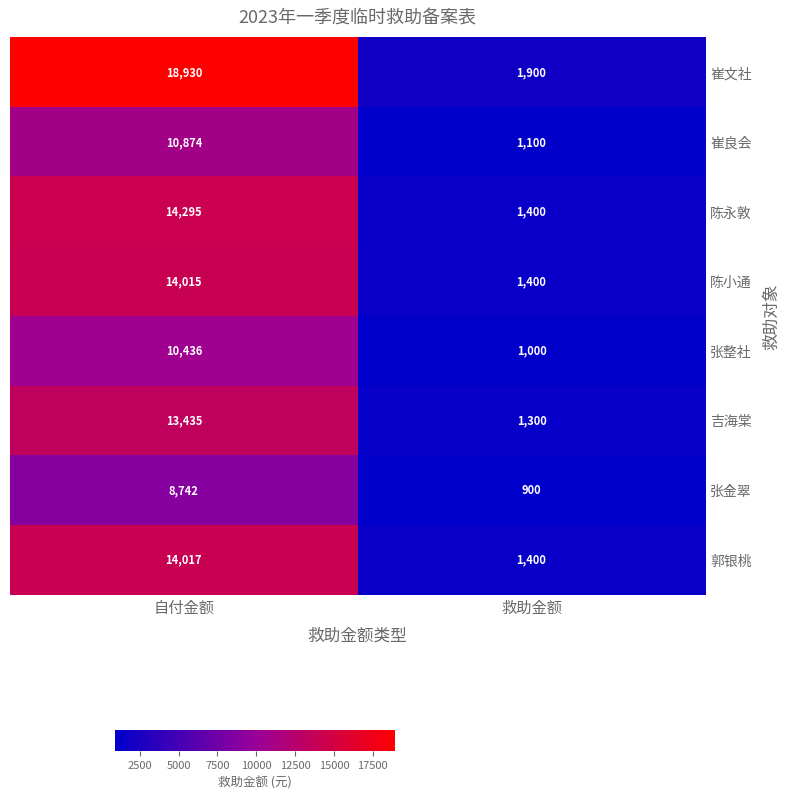

Which series has the widest spread of values?

崔文社